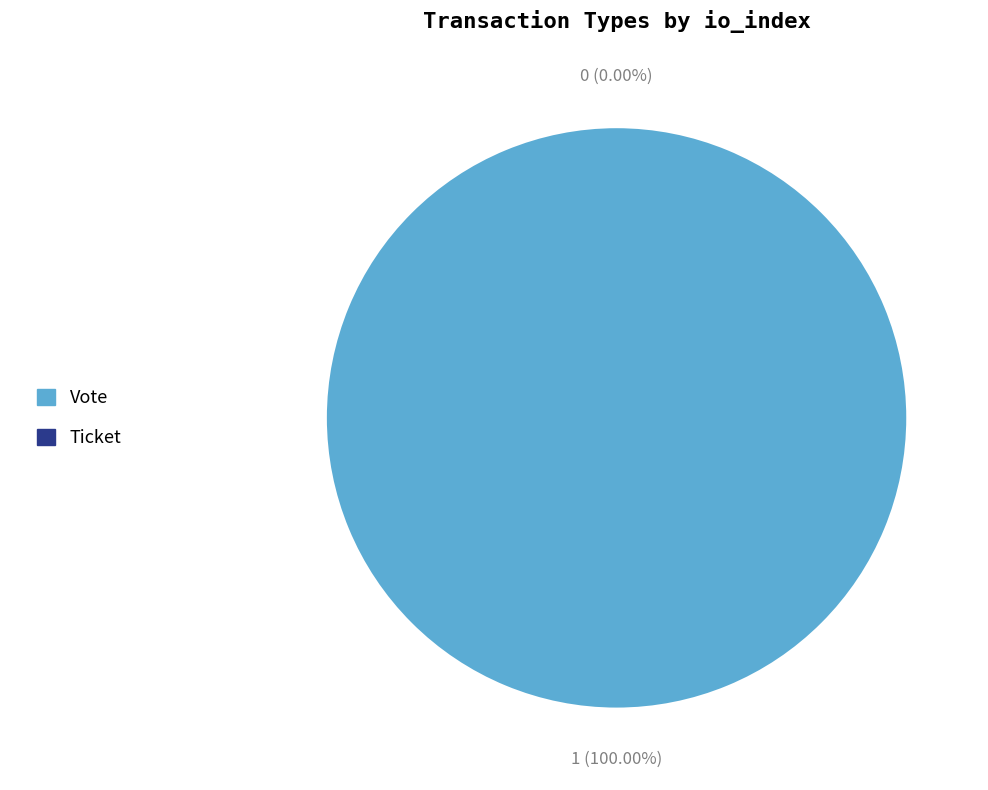

To the nearest percent, what portion does Vote represent?

100%